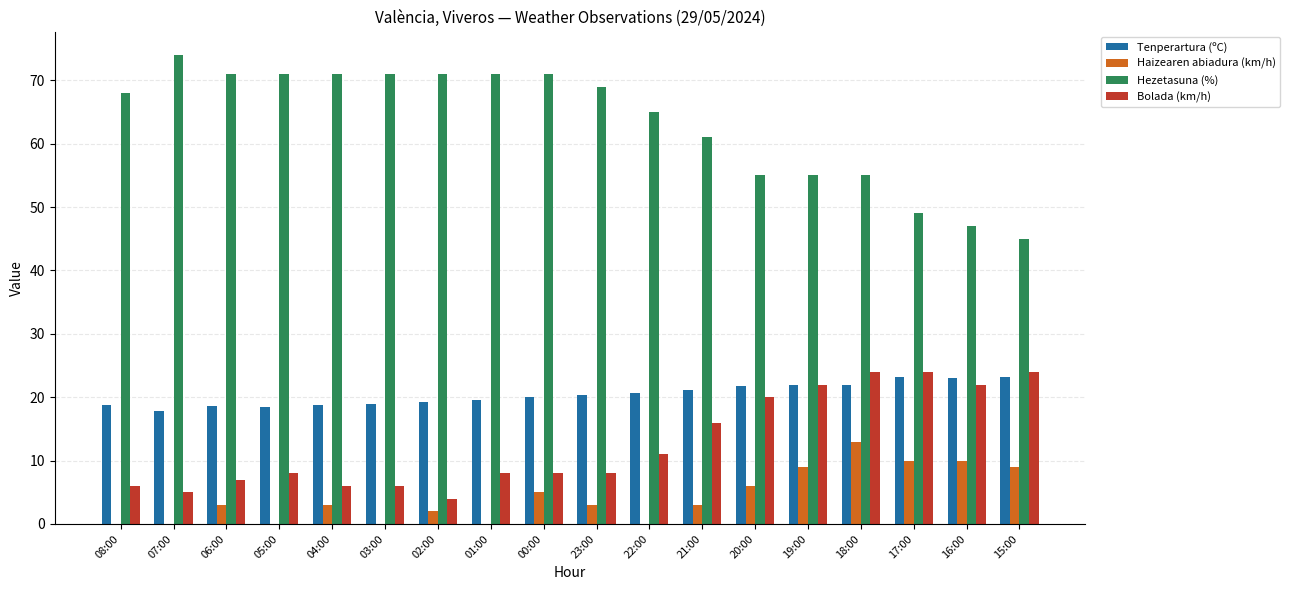

Between 19:00 and 16:00, which series saw the biggest shift?

Hezetasuna (%)